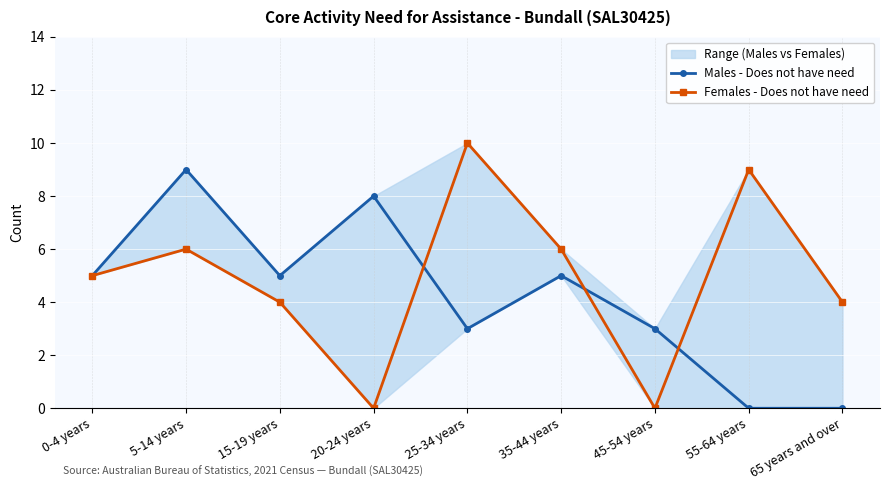

What is the spread (max minus min) of values at 45-54 years?

3